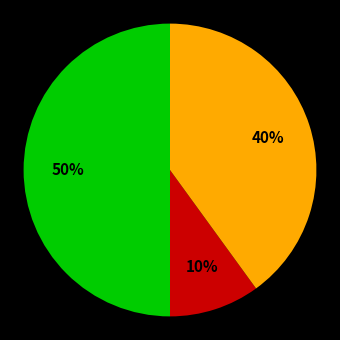

To the nearest percent, what is the average slice percentage?

33%